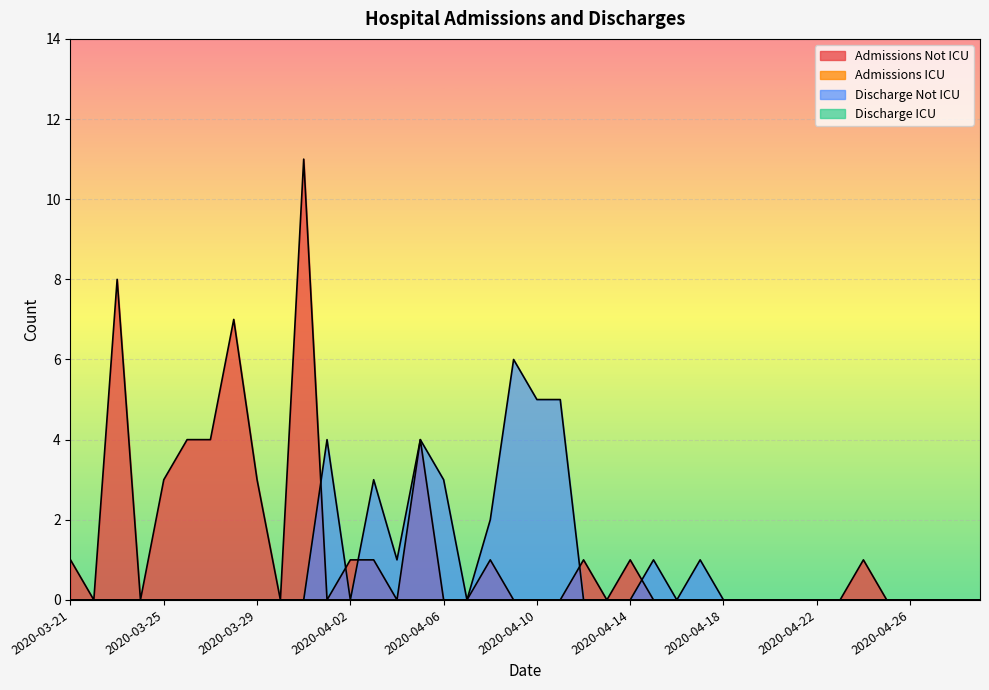

True or false: Discharge Not ICU has more than 0 interior local peaks.

True